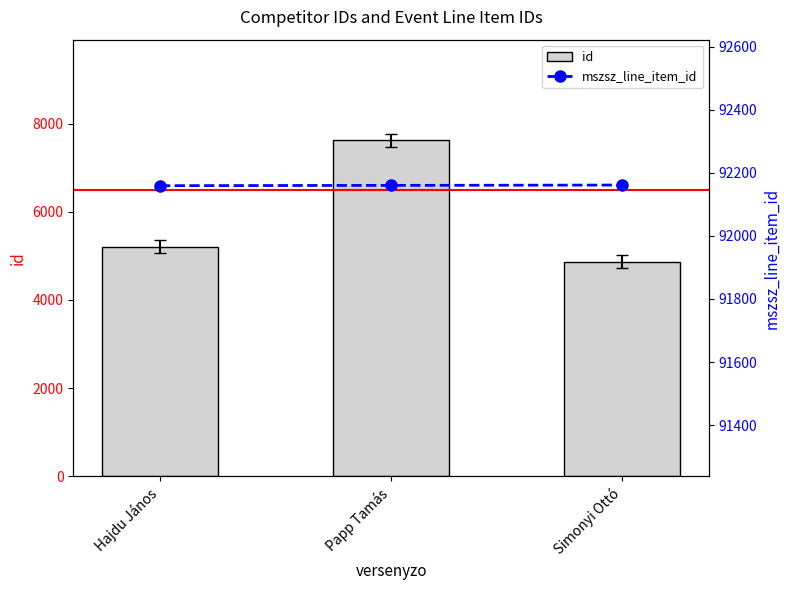

What is the label of the 3rd bar from the right?

Hajdu János